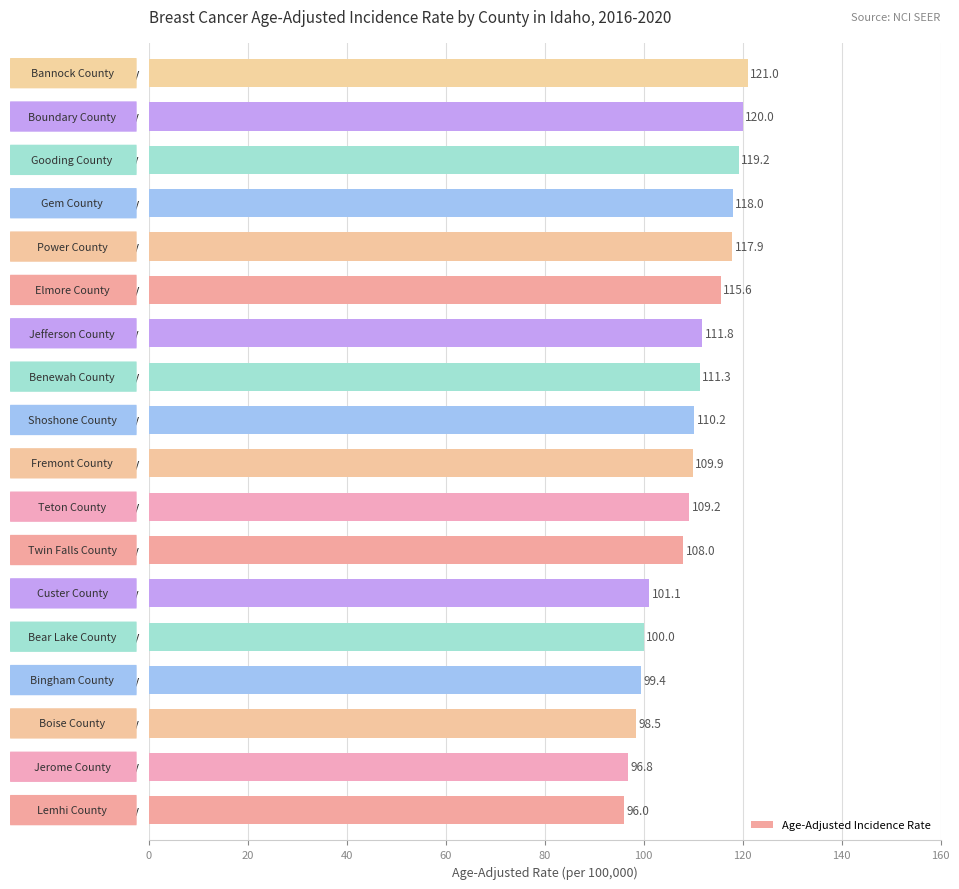

What is the greatest value displayed?

121.0